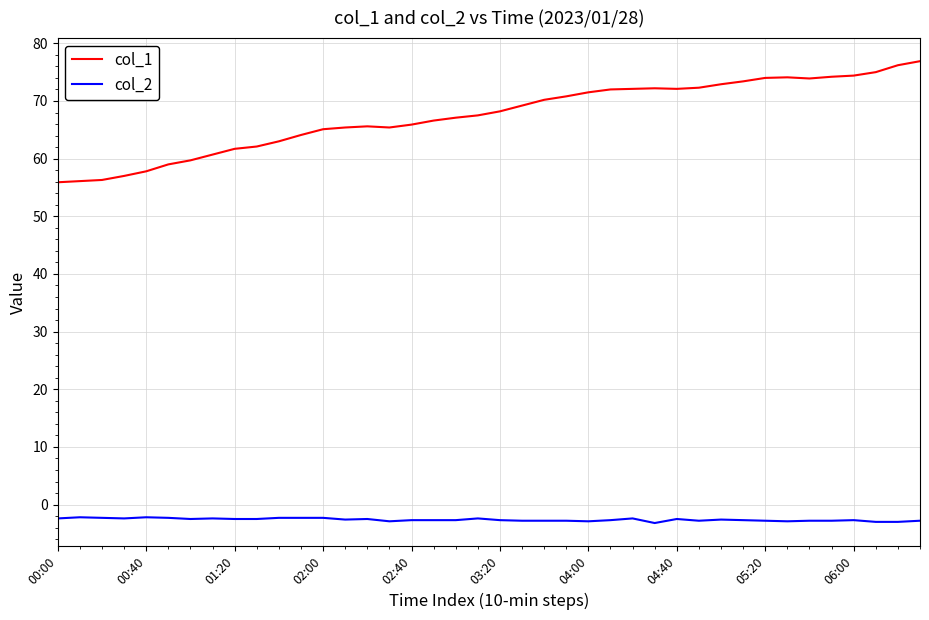

True or false: col_1 and col_2 cross at least once.

False